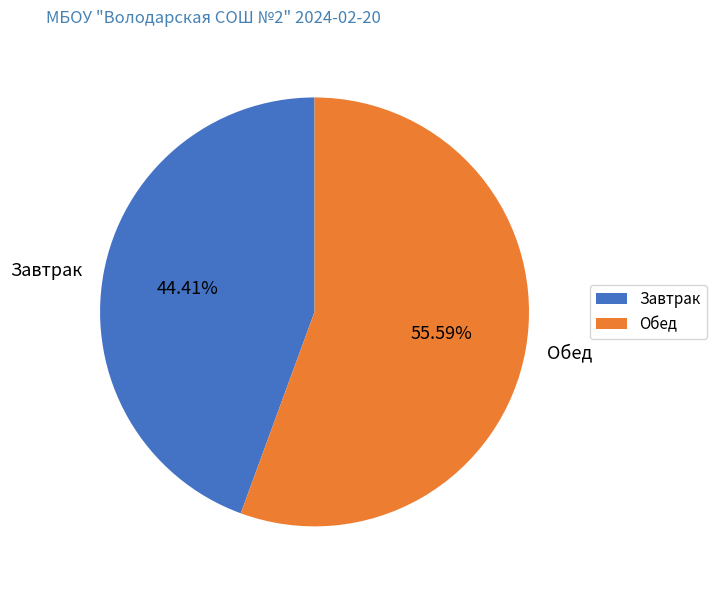

To the nearest percent, what is the difference between the largest and smallest slice percentages?

11%